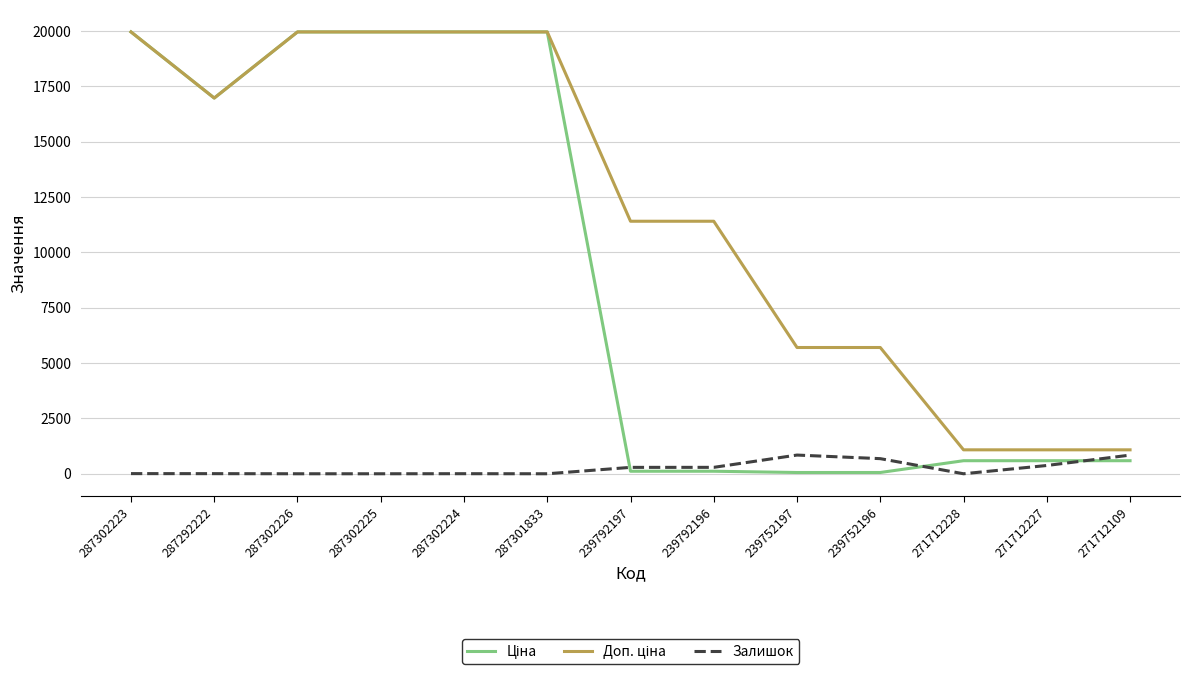

What is the average value of the Доп. ціна series?

11867.1